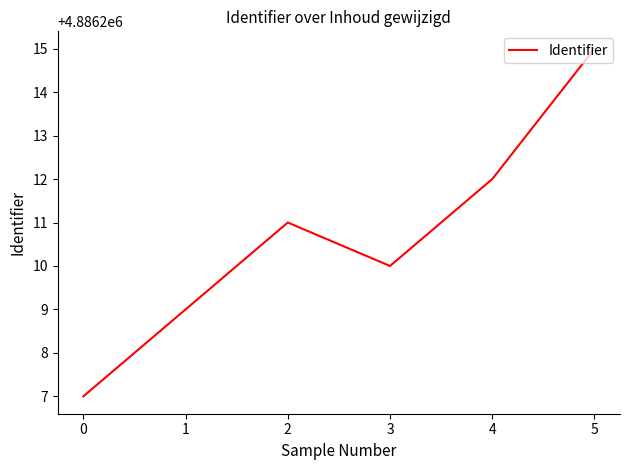

What is the sum of the values at 5 and 0?

9772422